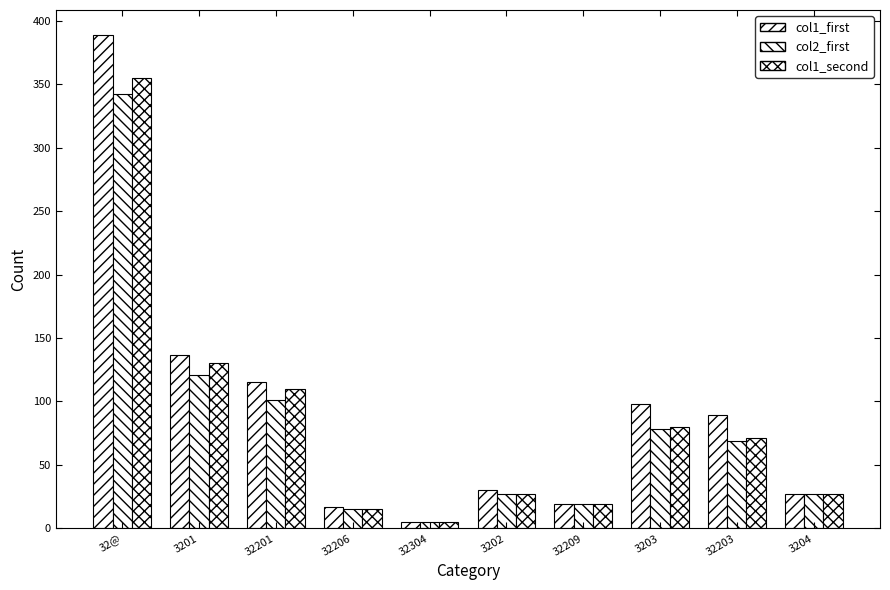

What is the label of the 3rd bar from the left?

32201